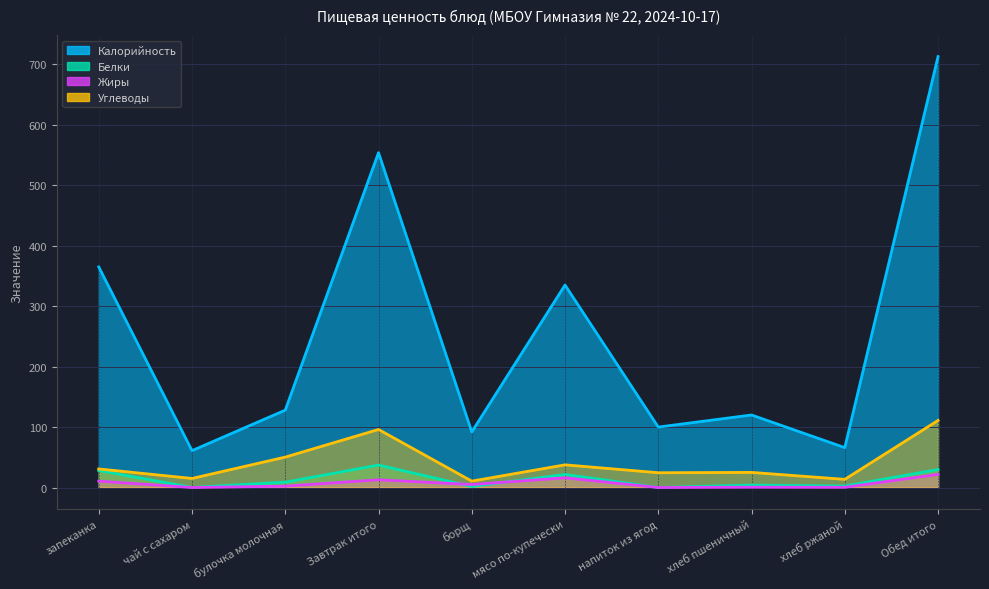

List the labels in order of Углеводы value, largest first.

Обед итого, Завтрак итого, булочка молочная, мясо по-купечески, запеканка, хлеб пшеничный, напиток из ягод, чай с сахаром, хлеб ржаной, борщ